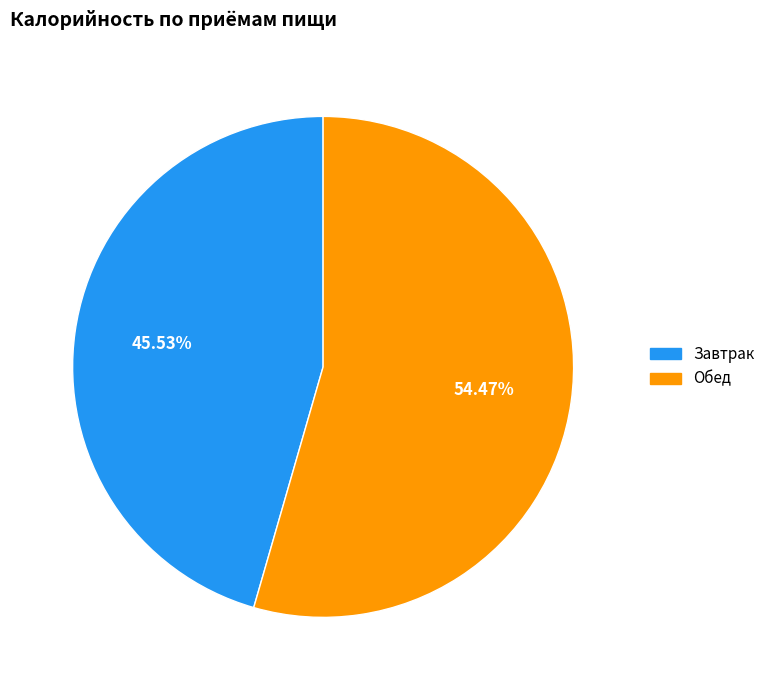

To the nearest percent, what is the difference between the Обед and Завтрак slice percentages?

9%